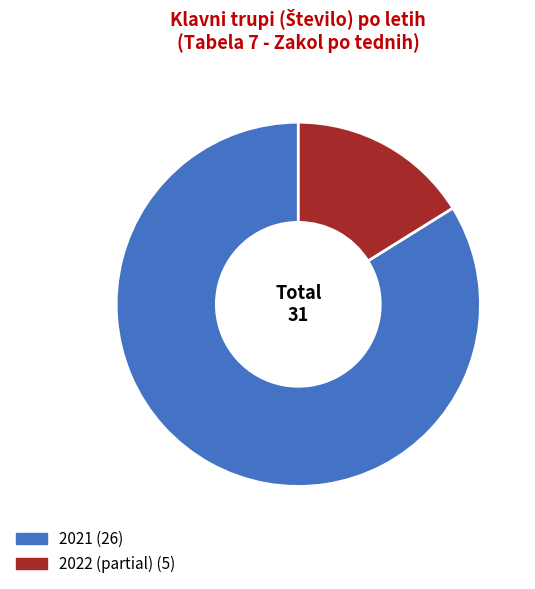

What is the smallest slice in the pie chart?

2022